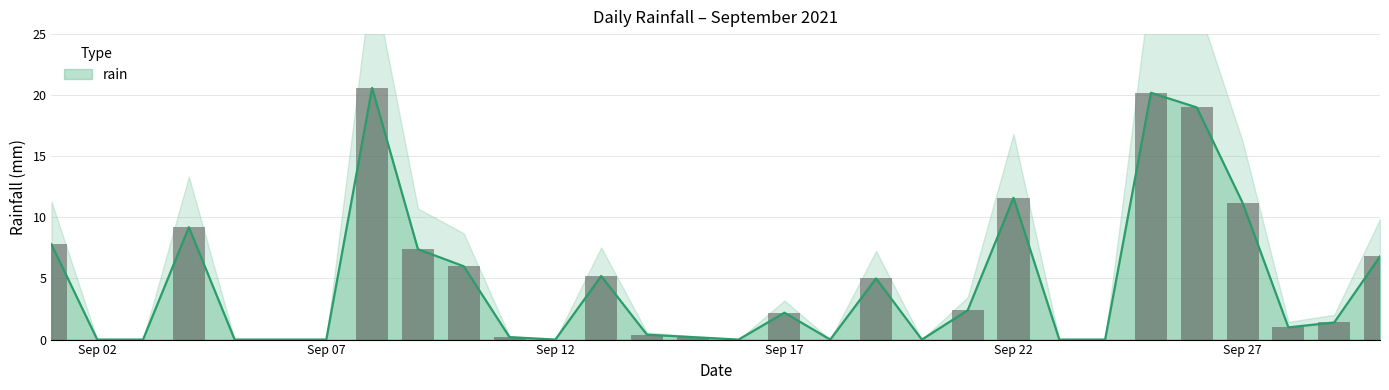

What is the value of the 17th bar from the left?

2.2